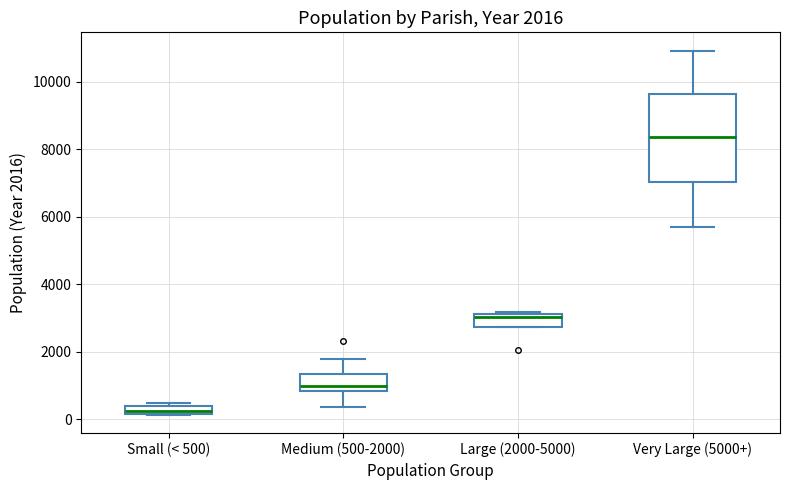

Which box has the lowest median line?

Small (< 500)